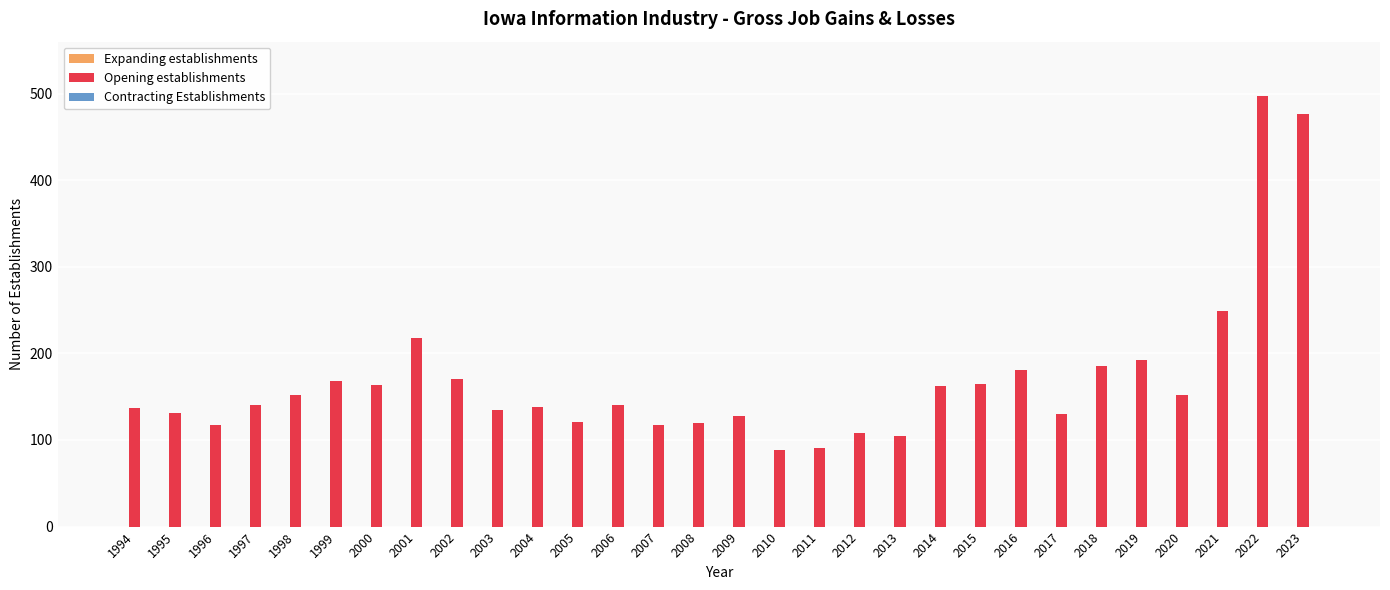

What is the difference between the maximum and minimum values?

408